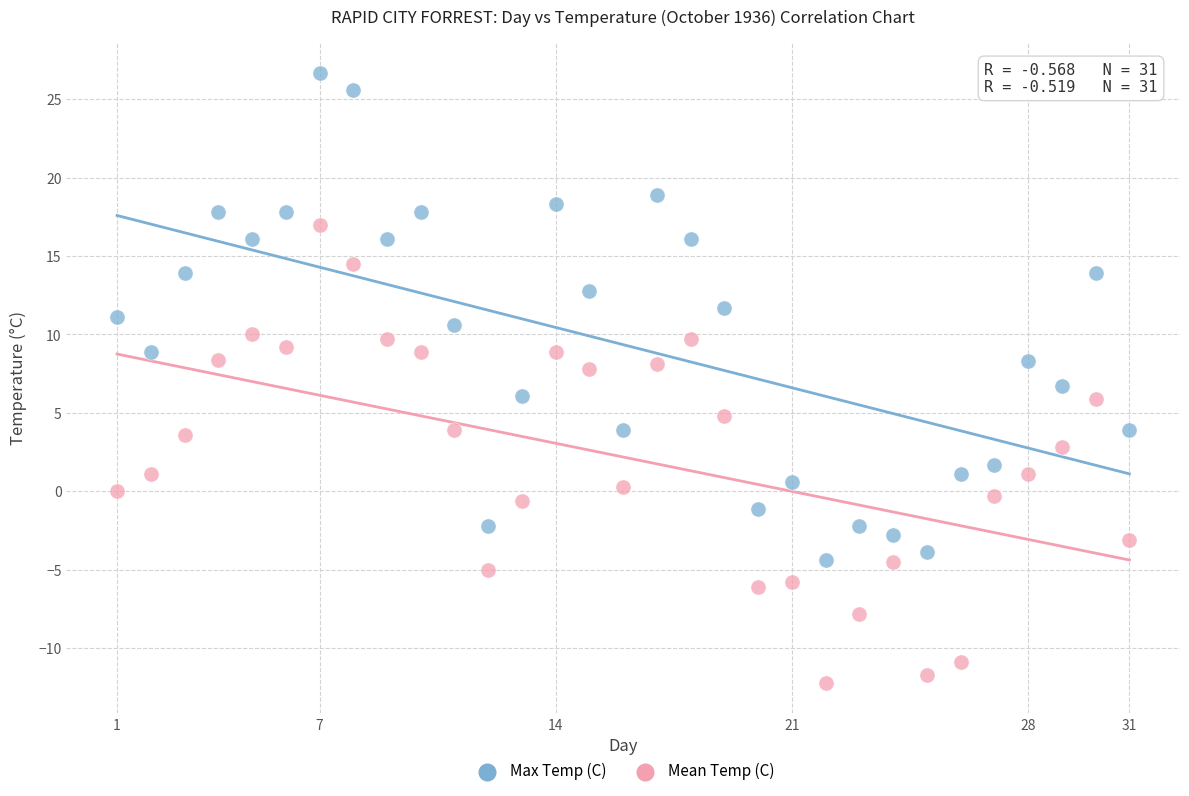

What is the X range (max minus min) for the scatter plot?

30.0